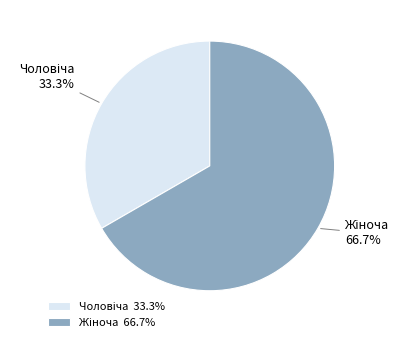

Is there a majority slice in this chart?

Yes